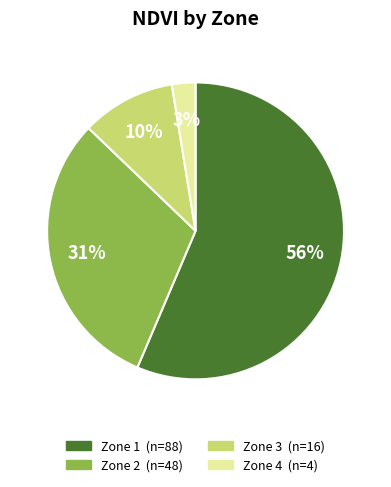

Is Zone 3 the majority of the pie?

No